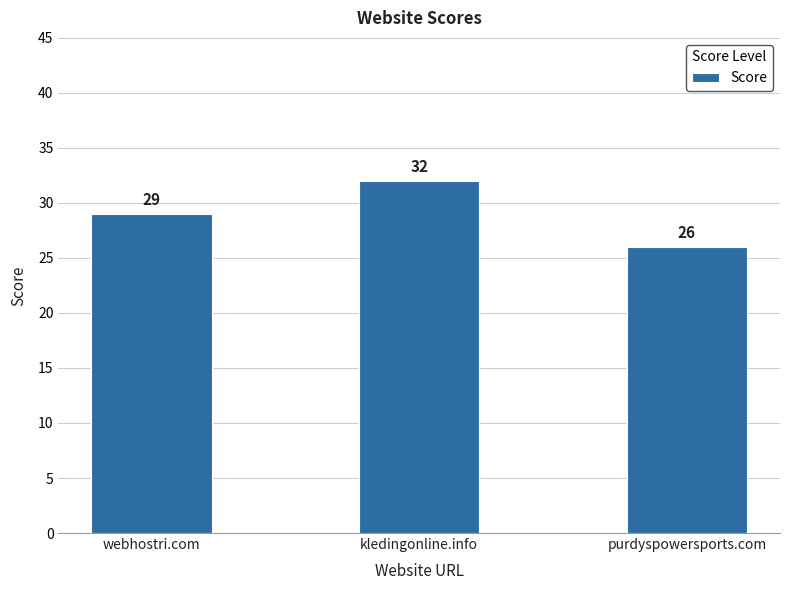

What is the label of the 1st bar from the right?

purdyspowersports.com